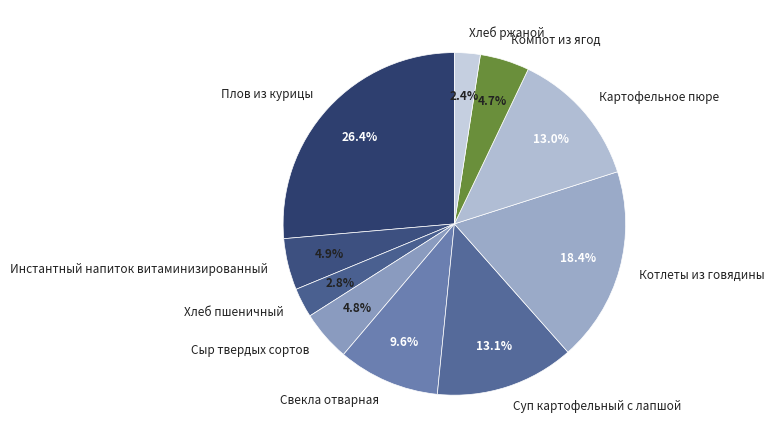

Combined, do Котлеты из говядины and Картофельное пюре account for over 50%?

No